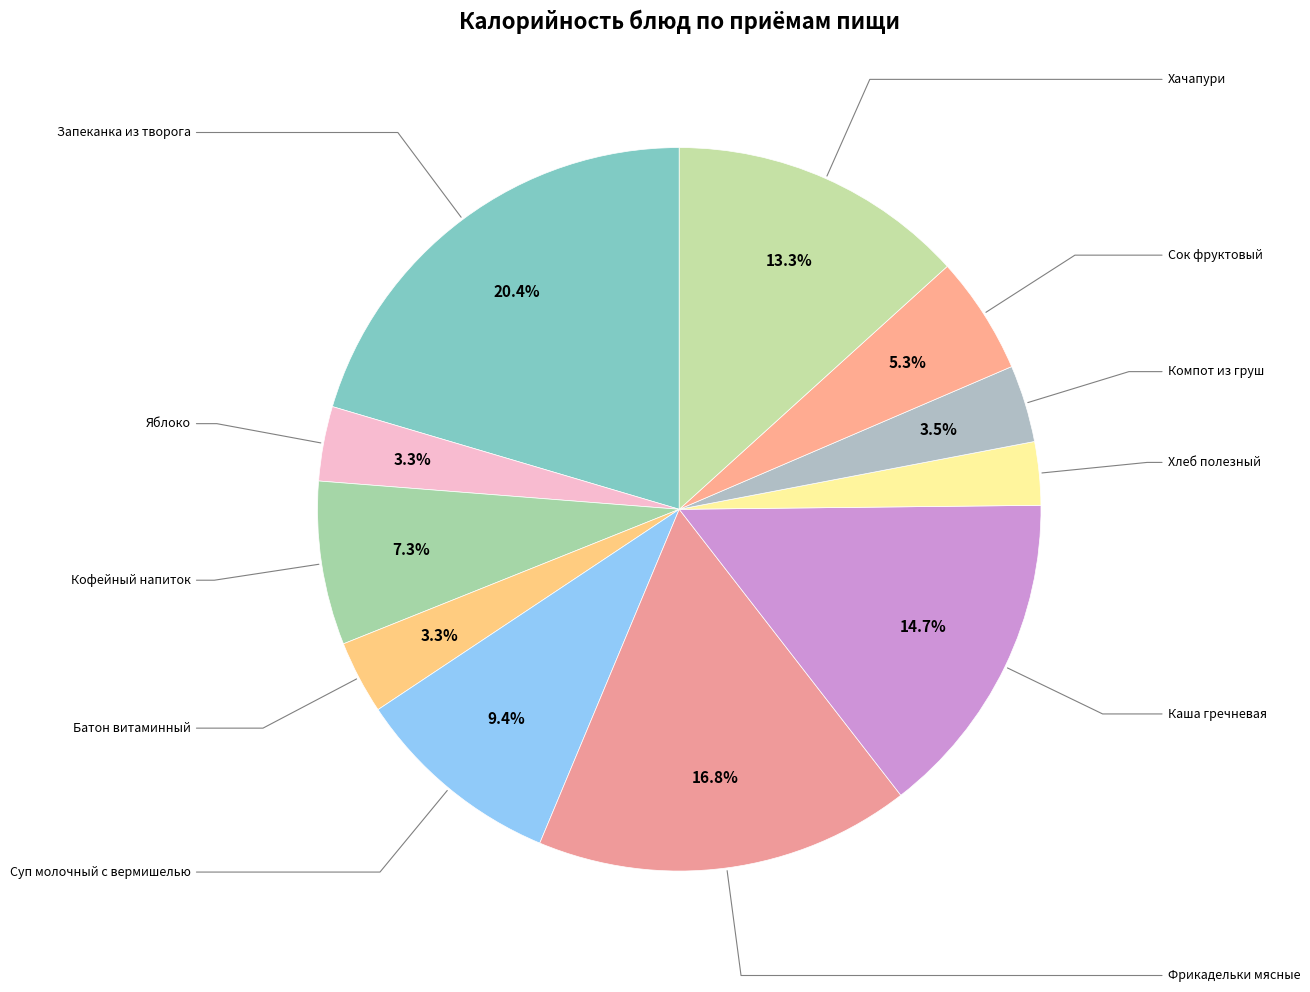

Which category has the smallest portion of the pie?

Хлеб полезный